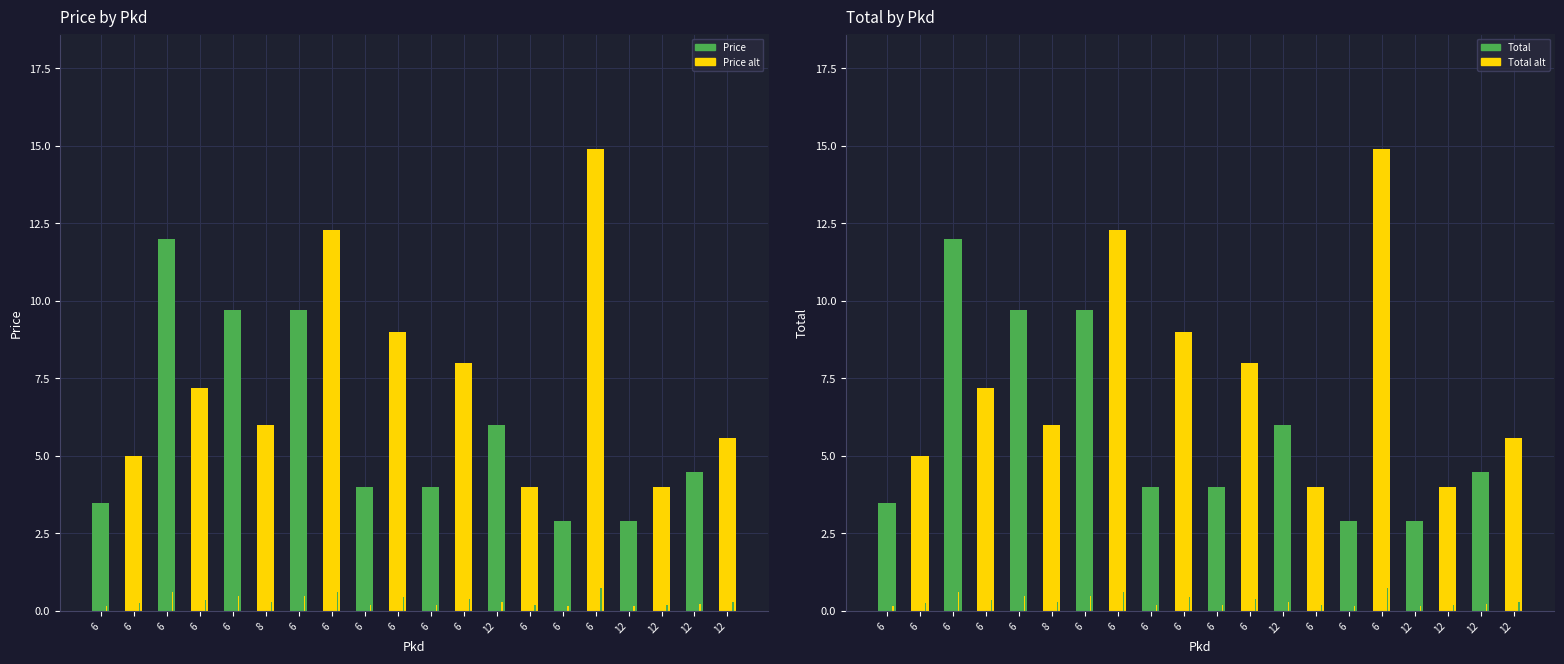

How many data points in Total are above 5?

11